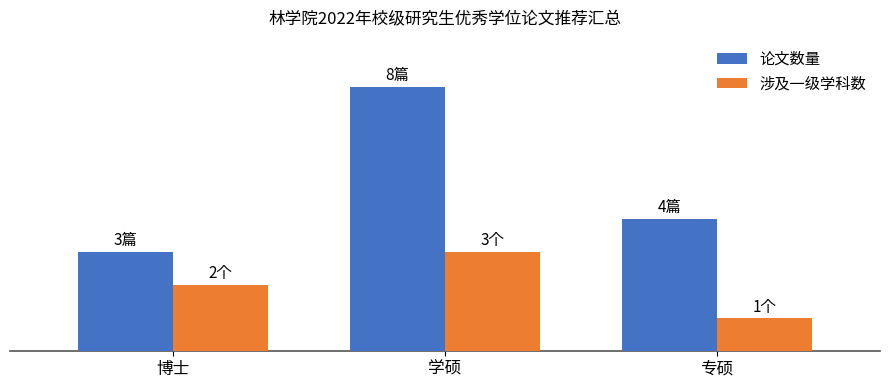

What is the difference between the maximum and minimum values in the 论文数量 series?

5